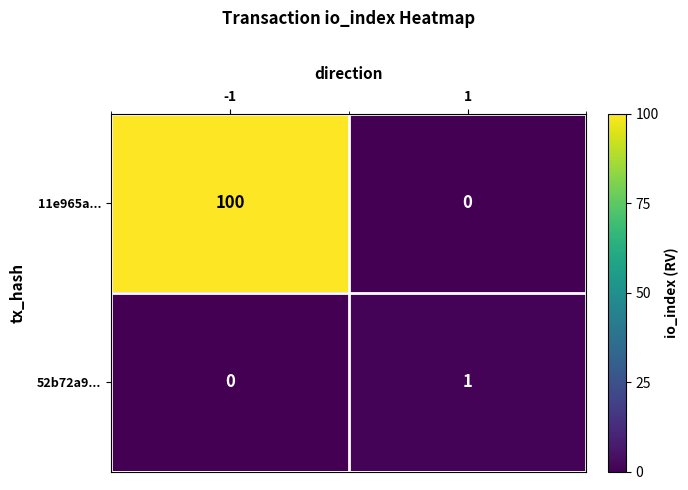

Which series has the largest total across all categories?

11e965a...